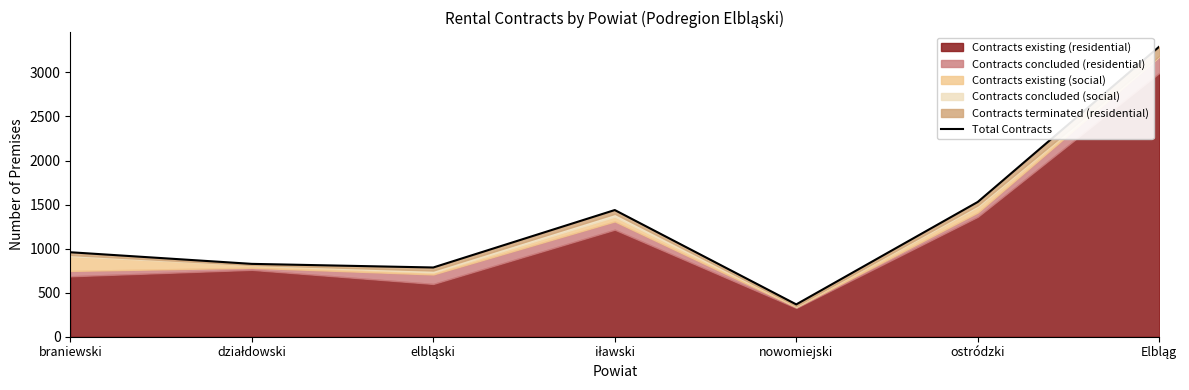

Which has a higher value, ostródzki or braniewski?

ostródzki